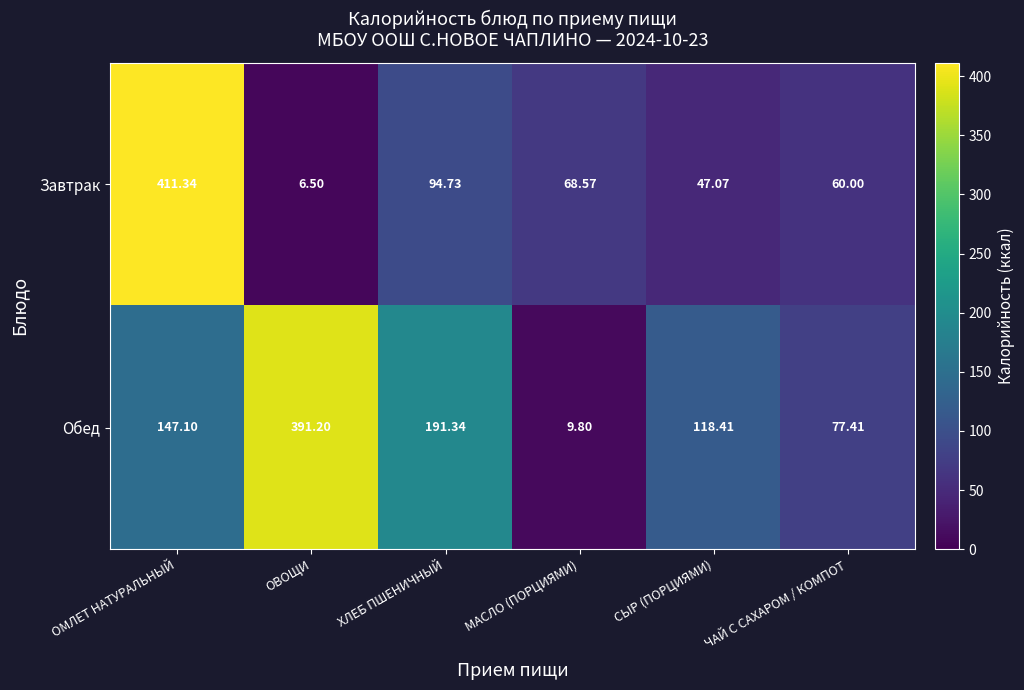

How many series are shown in this chart?

2